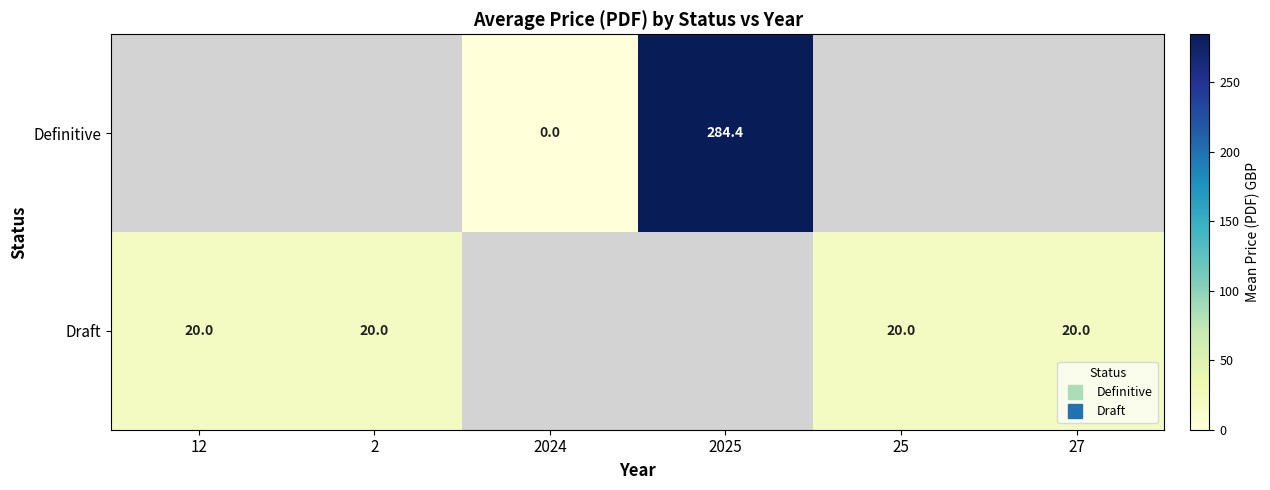

Rank the series by their maximum value, from highest to lowest.

Definitive, Draft